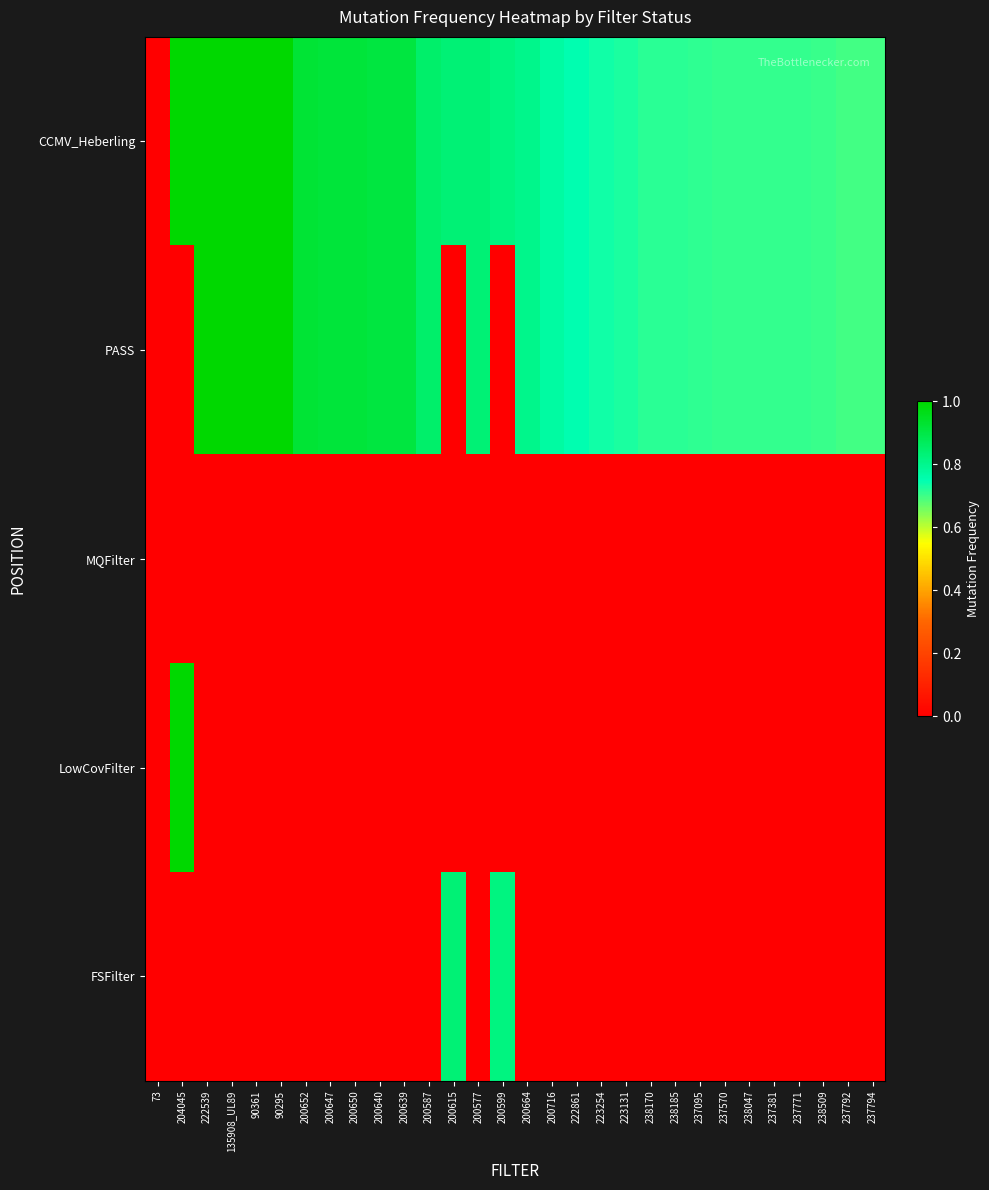

Which series has the largest total across all categories?

CCMV_Heberling